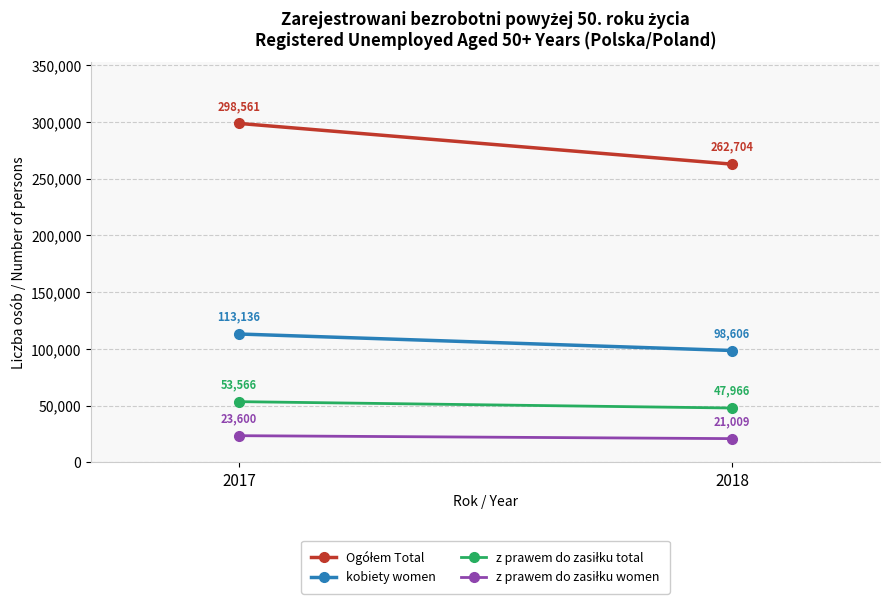

What is the value of the kobiety women point at the 2nd from the left?

98606